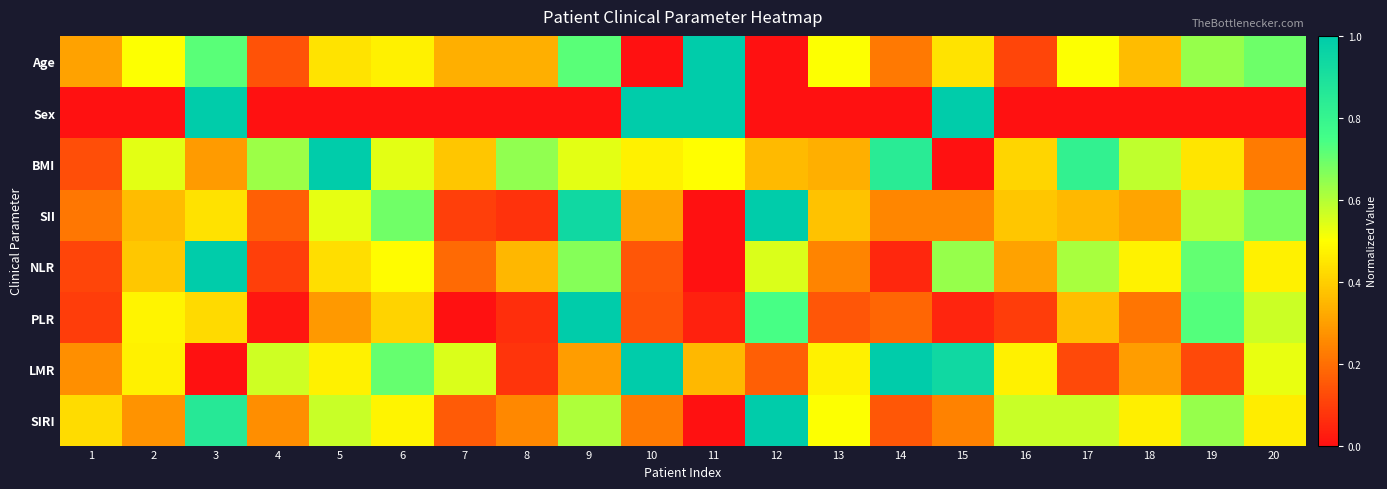

Reading left to right, what are all the values shown in this chart?

Age: 1=0.3	2=0.5	3=0.7	4=0.1	5=0.4	6=0.5	7=0.3	8=0.3	9=0.7	10=0.0	11=1.0	12=0.0	13=0.5	14=0.2	15=0.4	16=0.1	17=0.5	18=0.4	19=0.6	20=0.7
Sex: 1=0.0	2=0.0	3=1.0	4=0.0	5=0.0	6=0.0	7=0.0	8=0.0	9=0.0	10=1.0	11=1.0	12=0.0	13=0.0	14=0.0	15=1.0	16=0.0	17=0.0	18=0.0	19=0.0	20=0.0
BMI: 1=0.1	2=0.5	3=0.3	4=0.6	5=1.0	6=0.5	7=0.4	8=0.6	9=0.5	10=0.5	11=0.5	12=0.4	13=0.3	14=0.8	15=0.0	16=0.4	17=0.8	18=0.6	19=0.4	20=0.2
SII: 1=0.2	2=0.4	3=0.4	4=0.2	5=0.5	6=0.7	7=0.1	8=0.1	9=0.9	10=0.3	11=0.0	12=1.0	13=0.4	14=0.2	15=0.2	16=0.4	17=0.4	18=0.3	19=0.6	20=0.7
NLR: 1=0.1	2=0.4	3=1.0	4=0.1	5=0.4	6=0.5	7=0.2	8=0.4	9=0.7	10=0.1	11=0.0	12=0.6	13=0.2	14=0.0	15=0.6	16=0.3	17=0.6	18=0.5	19=0.7	20=0.5
PLR: 1=0.1	2=0.5	3=0.4	4=0.0	5=0.3	6=0.4	7=0.0	8=0.1	9=1.0	10=0.1	11=0.0	12=0.7	13=0.1	14=0.2	15=0.0	16=0.1	17=0.4	18=0.2	19=0.7	20=0.6
LMR: 1=0.3	2=0.5	3=0.0	4=0.6	5=0.5	6=0.7	7=0.5	8=0.1	9=0.3	10=1.0	11=0.4	12=0.2	13=0.5	14=1.0	15=0.9	16=0.5	17=0.1	18=0.3	19=0.1	20=0.5
SIRI: 1=0.4	2=0.3	3=0.9	4=0.3	5=0.6	6=0.5	7=0.2	8=0.3	9=0.6	10=0.2	11=0.0	12=1.0	13=0.5	14=0.1	15=0.2	16=0.6	17=0.6	18=0.5	19=0.6	20=0.5